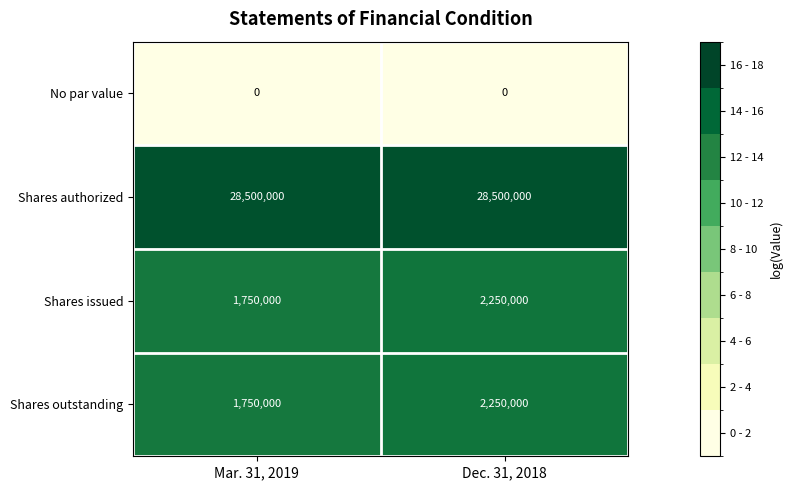

Reading left to right, what are all the values shown in this chart?

No par value: Mar. 31, 2019=0	Dec. 31, 2018=0
Shares authorized: Mar. 31, 2019=28500000	Dec. 31, 2018=28500000
Shares issued: Mar. 31, 2019=1750000	Dec. 31, 2018=2250000
Shares outstanding: Mar. 31, 2019=1750000	Dec. 31, 2018=2250000